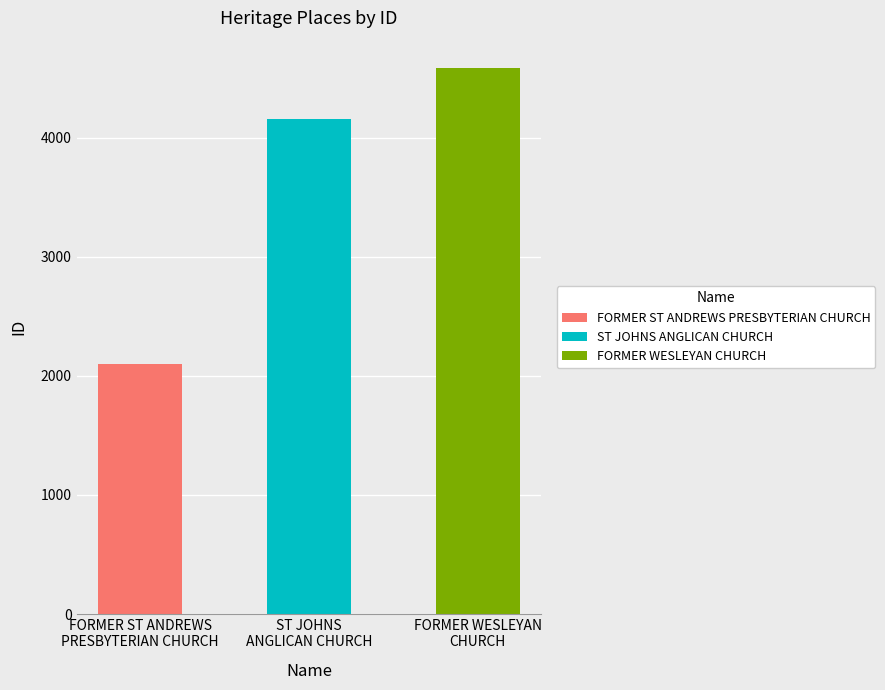

Approximately how many times larger is the value at FORMER WESLEYAN CHURCH compared to ST JOHNS ANGLICAN CHURCH?

1.1